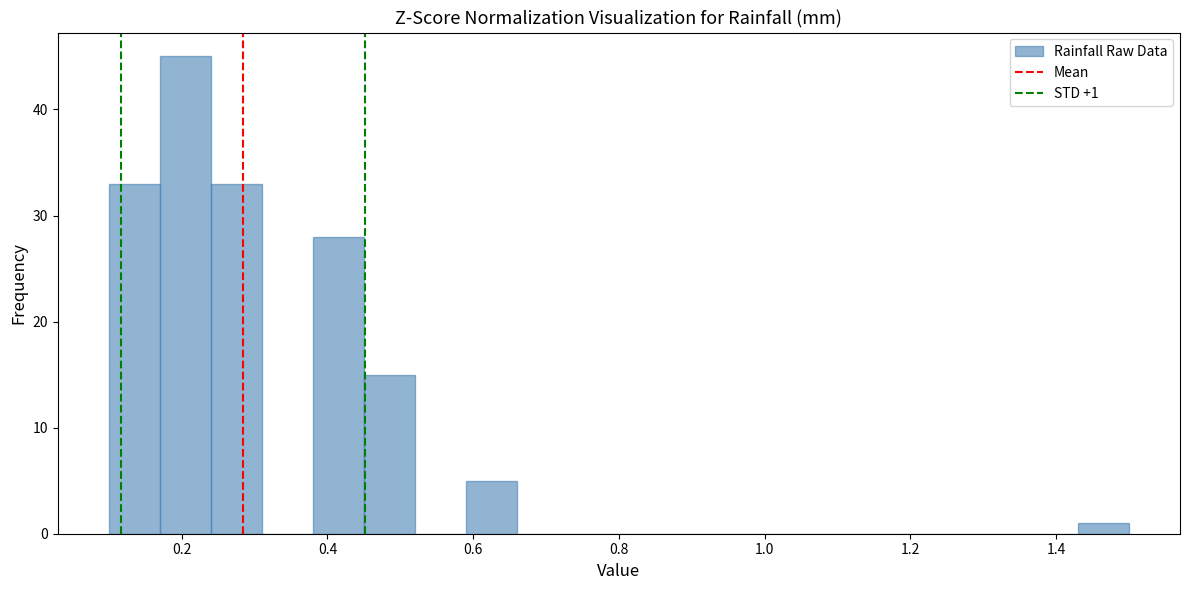

Read against the x-axis, roughly where is the centre of the tallest bar?

0.20